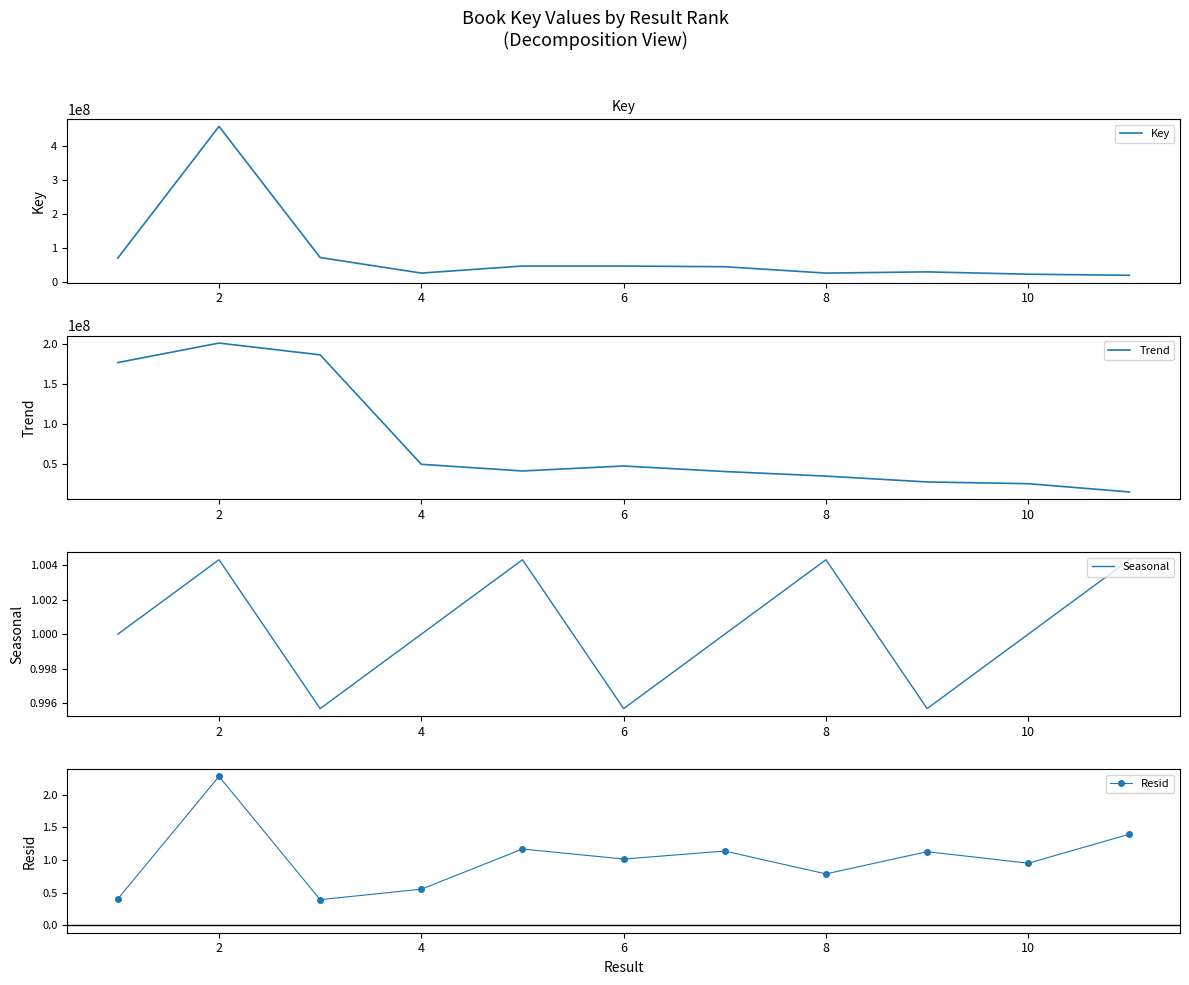

What is the highest value of the Key series?

458712283